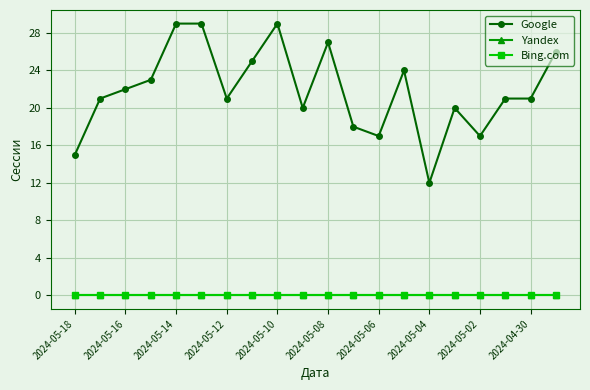

Is this an area chart (filled region under the line)?

No